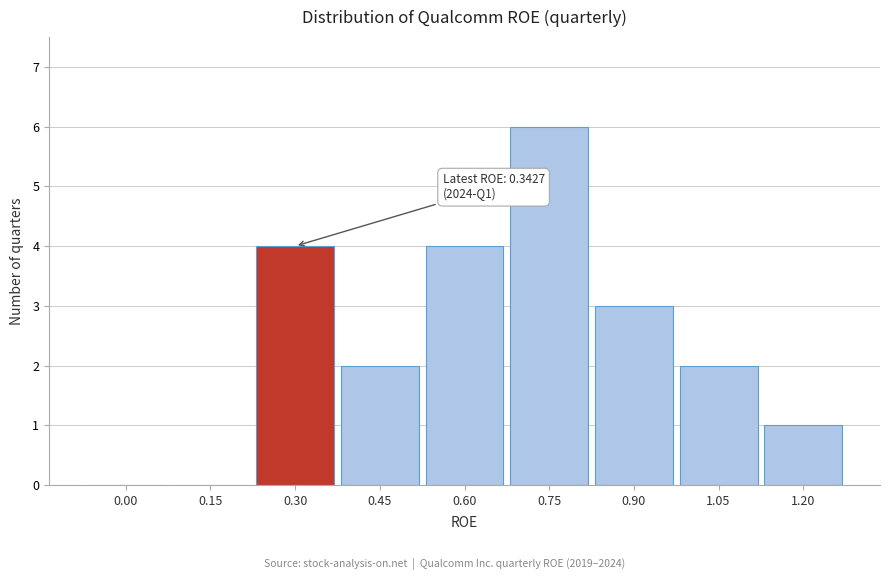

Which has a higher value, 0.75 or 0.15?

0.75